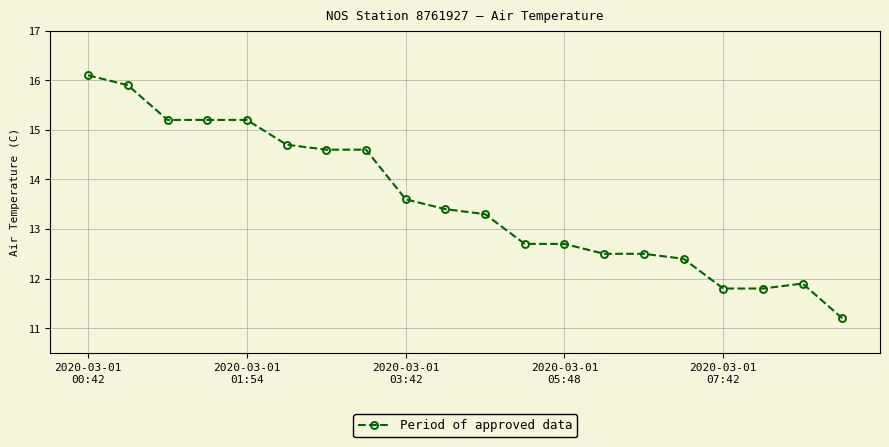

What is the difference between the second highest and minimum values?

4.7